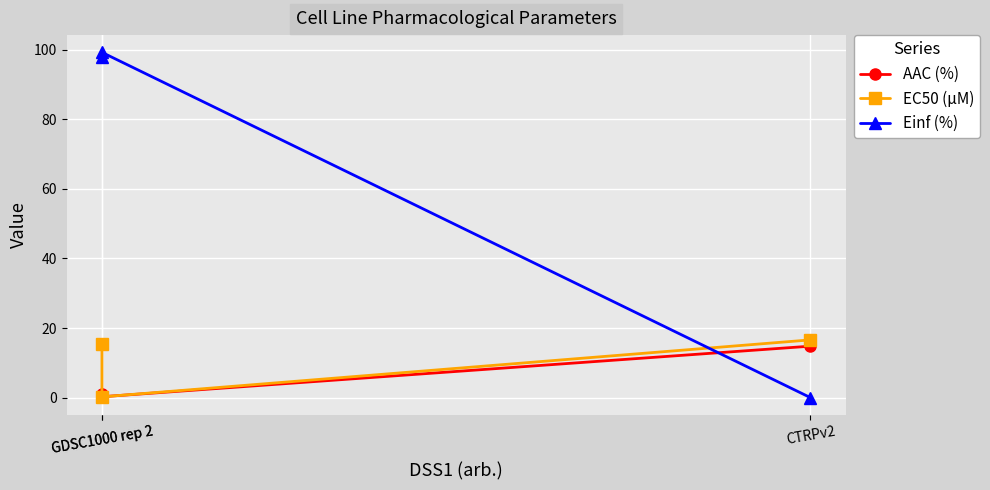

What is the average value of the Einf (%) series?

65.7